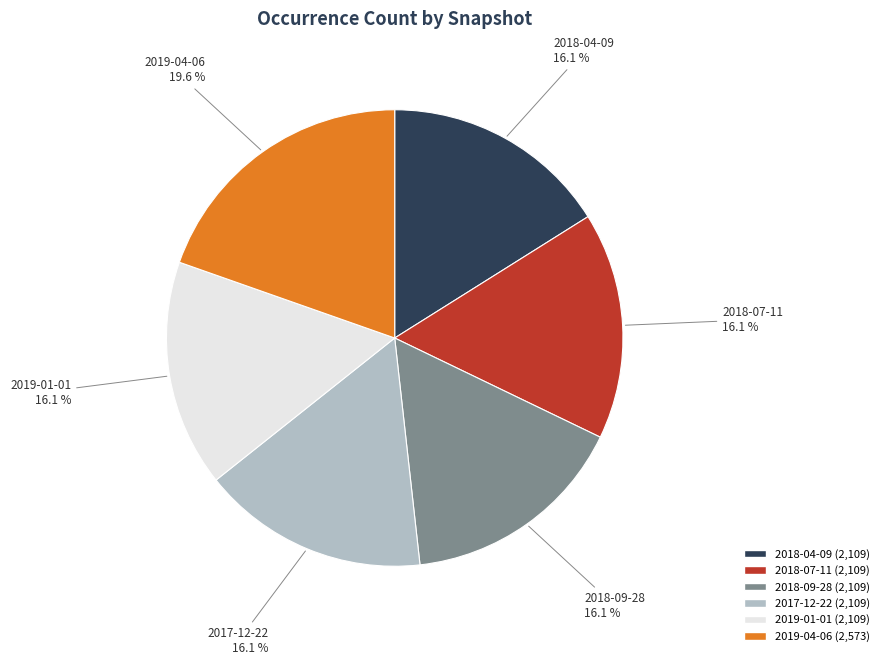

What percentage is NOT represented by 2019-01-01?

83.9%